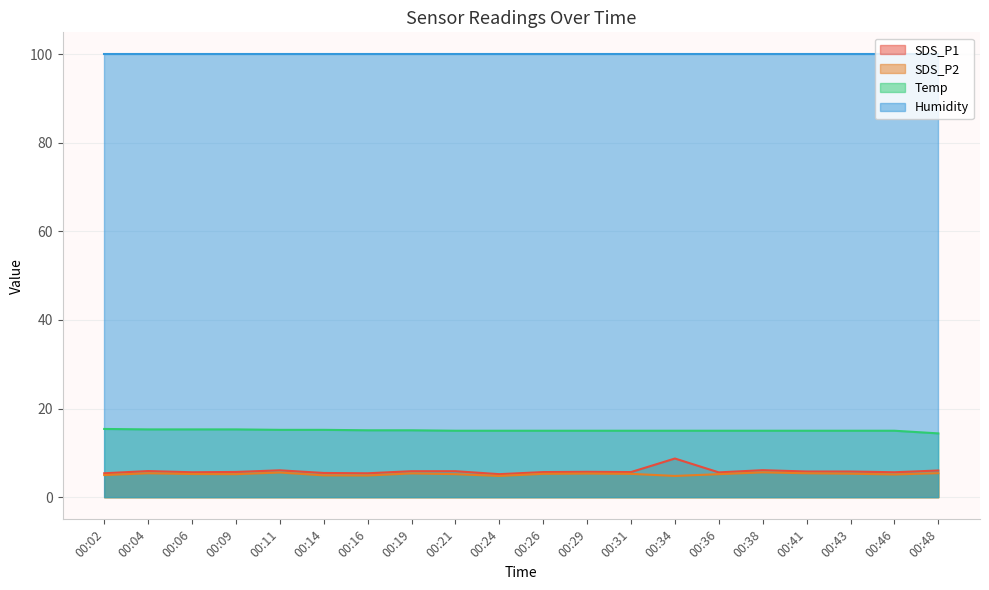

True or false: SDS_P2 and Temp cross at least once.

False